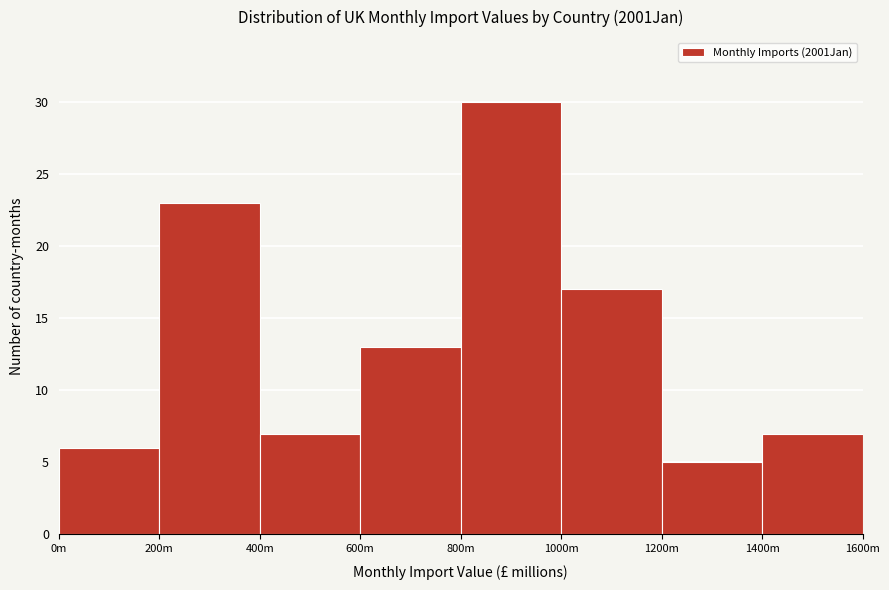

Reading left to right, extract all data points from this chart.

0m=6	200m=23	400m=7	600m=13	800m=30	1000m=17	1200m=5	1400m=7